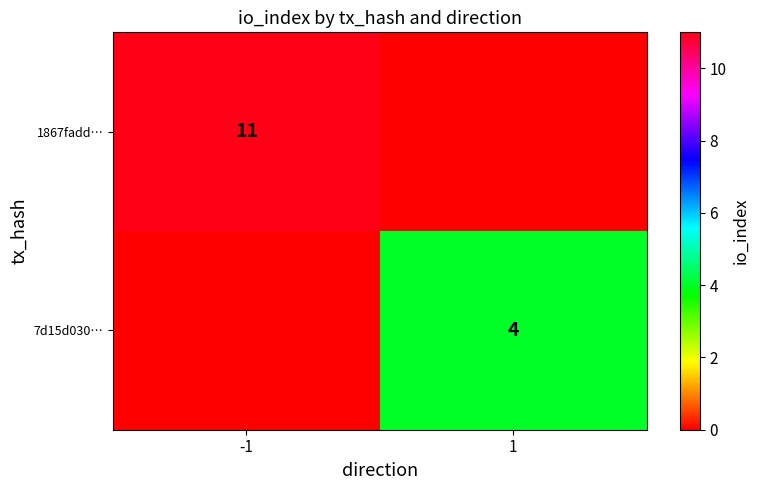

The value of 7d15d030… at 1 is 4. True or false?

True